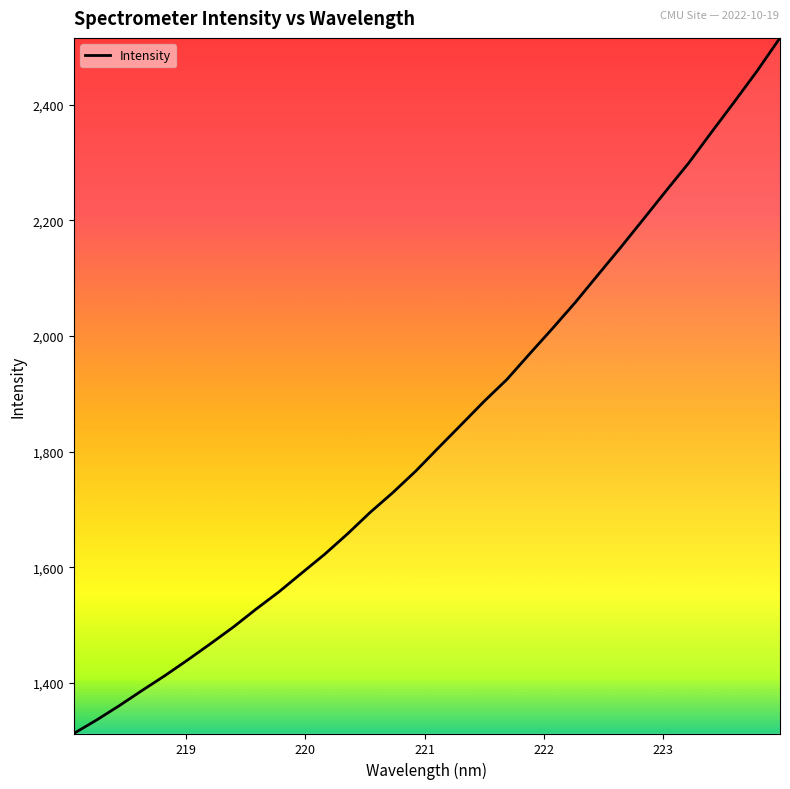

What is the smallest value displayed?

1312.9